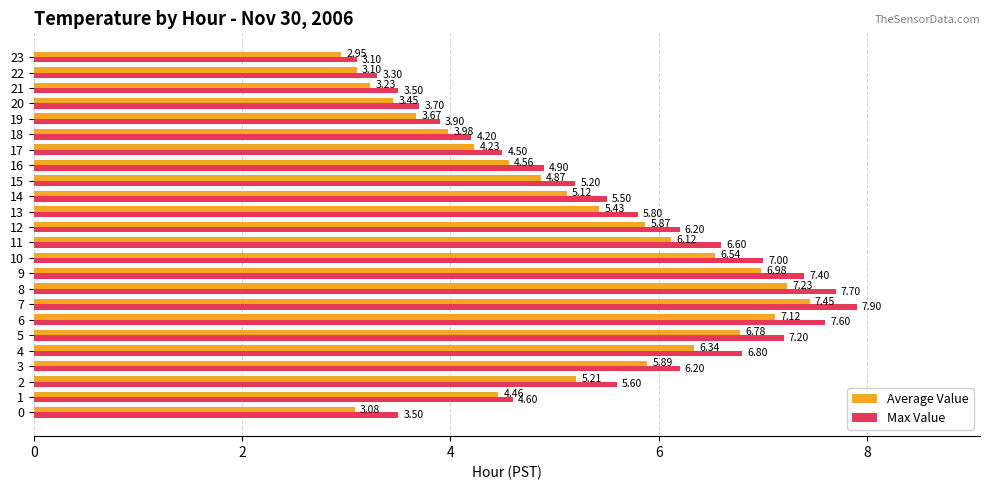

Is it true that Max Value equals 2.3 at 2?

False